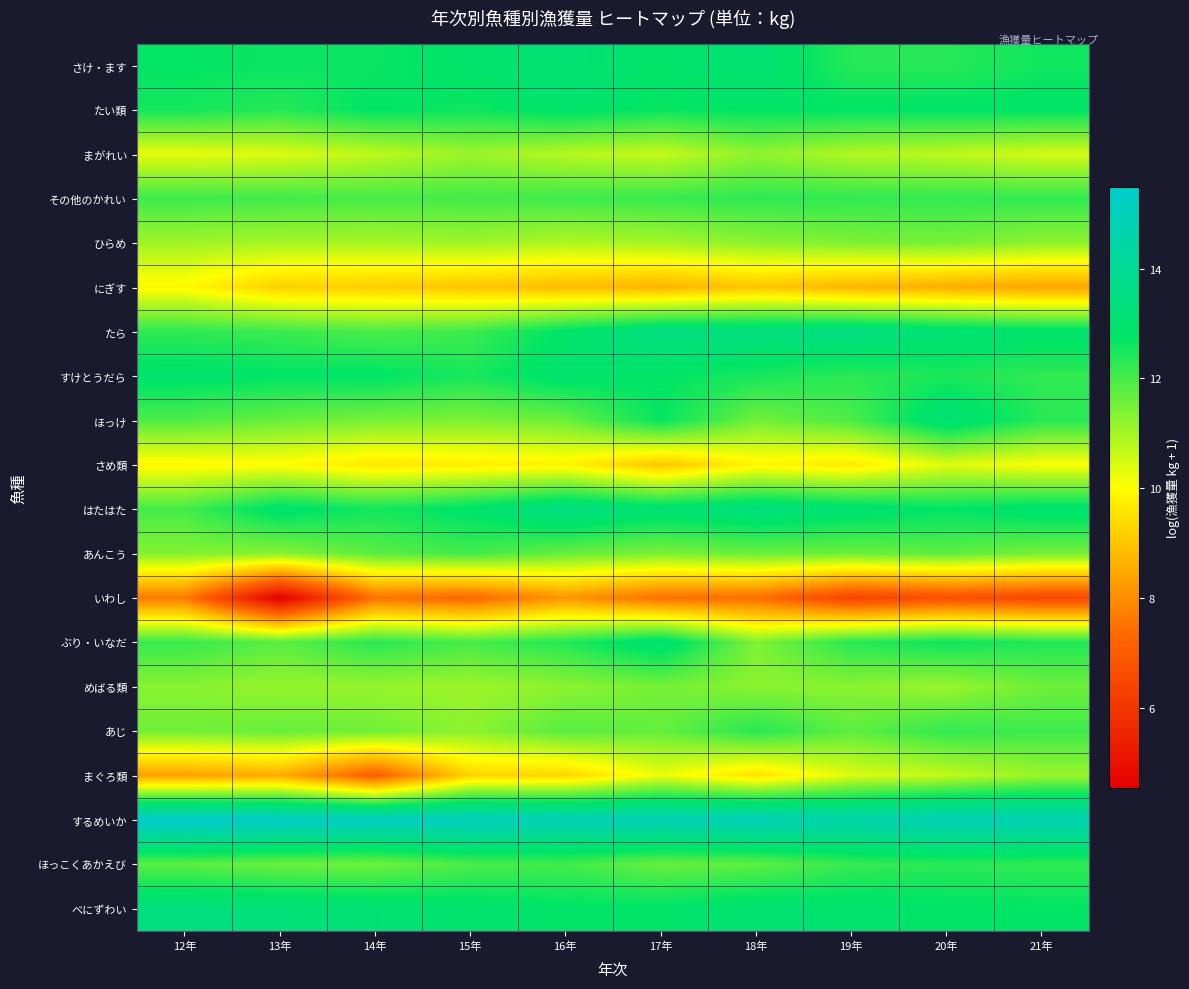

Reading left to right, extract all data points from this chart.

さけ・ます: 12年=12.7	13年=12.6	14年=12.6	15年=12.9	16年=13.1	17年=12.8	18年=13.1	19年=12.3	20年=12.3	21年=12.6
たい類: 12年=12.5	13年=12.4	14年=12.8	15年=12.6	16年=12.9	17年=12.7	18年=12.8	19年=12.8	20年=12.8	21年=12.8
まがれい: 12年=10.3	13年=10.4	14年=10.7	15年=11.1	16年=10.8	17年=10.6	18年=11.2	19年=10.9	20年=10.7	21年=10.5
その他のかれい: 12年=12.1	13年=12.1	14年=12.0	15年=12.0	16年=12.1	17年=12.1	18年=12.3	19年=12.2	20年=12.2	21年=12.2
ひらめ: 12年=11.0	13年=11.0	14年=11.0	15年=11.1	16年=10.9	17年=11.0	18年=11.3	19年=11.4	20年=11.5	21年=11.2
にぎす: 12年=9.9	13年=9.2	14年=9.2	15年=9.0	16年=8.8	17年=8.7	18年=9.0	19年=8.7	20年=8.6	21年=8.4
たら: 12年=12.3	13年=12.1	14年=12.0	15年=12.1	16年=12.8	17年=13.5	18年=13.4	19年=13.5	20年=13.1	21年=12.9
すけとうだら: 12年=12.9	13年=12.8	14年=12.8	15年=12.5	16年=13.0	17年=12.8	18年=12.5	19年=12.3	20年=12.5	21年=12.2
ほっけ: 12年=11.9	13年=11.6	14年=11.5	15年=11.4	16年=11.6	17年=12.7	18年=11.5	19年=11.9	20年=13.2	21年=12.3
さめ類: 12年=9.9	13年=10.0	14年=9.6	15年=9.7	16年=9.8	17年=9.0	18年=9.9	19年=9.6	20年=10.4	21年=10.1
はたはた: 12年=12.0	13年=13.0	14年=12.5	15年=12.9	16年=13.5	17年=13.1	18年=13.4	19年=13.0	20年=12.8	21年=13.0
あんこう: 12年=11.4	13年=11.3	14年=11.8	15年=12.0	16年=11.7	17年=11.4	18年=11.6	19年=11.6	20年=11.8	21年=11.5
いわし: 12年=7.7	13年=4.6	14年=7.5	15年=7.3	16年=8.1	17年=7.4	18年=7.4	19年=6.4	20年=6.7	21年=6.5
ぶり・いなだ: 12年=12.2	13年=11.8	14年=12.3	15年=12.0	16年=12.4	17年=13.1	18年=11.4	19年=12.3	20年=12.6	21年=12.4
めばる類: 12年=11.3	13年=11.2	14年=11.2	15年=11.1	16年=11.3	17年=11.5	18年=11.3	19年=11.3	20年=11.1	21年=11.6
あじ: 12年=11.5	13年=11.7	14年=11.6	15年=11.3	16年=11.8	17年=11.7	18年=12.3	19年=11.8	20年=12.2	21年=12.1
まぐろ類: 12年=8.4	13年=8.6	14年=7.0	15年=9.3	16年=9.3	17年=10.2	18年=9.5	19年=10.4	20年=10.7	21年=11.1
するめいか: 12年=15.5	13年=15.3	14年=15.2	15年=15.1	16年=14.9	17年=14.8	18年=14.9	19年=14.6	20年=14.9	21年=14.8
ほっこくあかえび: 12年=11.8	13年=11.6	14年=11.6	15年=12.0	16年=12.0	17年=11.6	18年=11.7	19年=12.2	20年=12.3	21年=12.2
べにずわい: 12年=13.4	13年=13.2	14年=13.1	15年=13.0	16年=12.8	17年=12.8	18年=13.1	19年=13.0	20年=12.8	21年=12.7